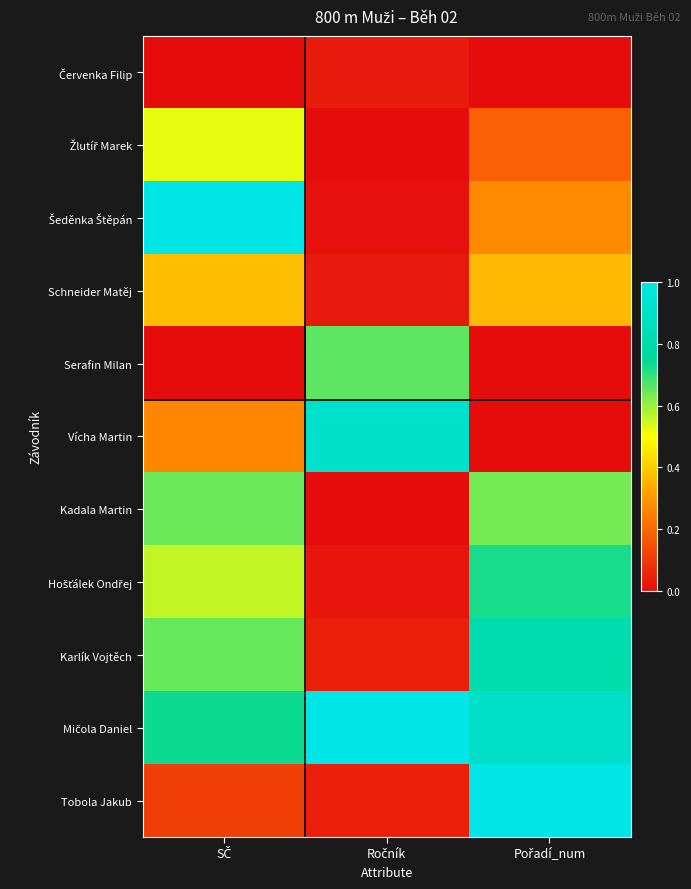

What is the total value across all series at Ročník?

2.8